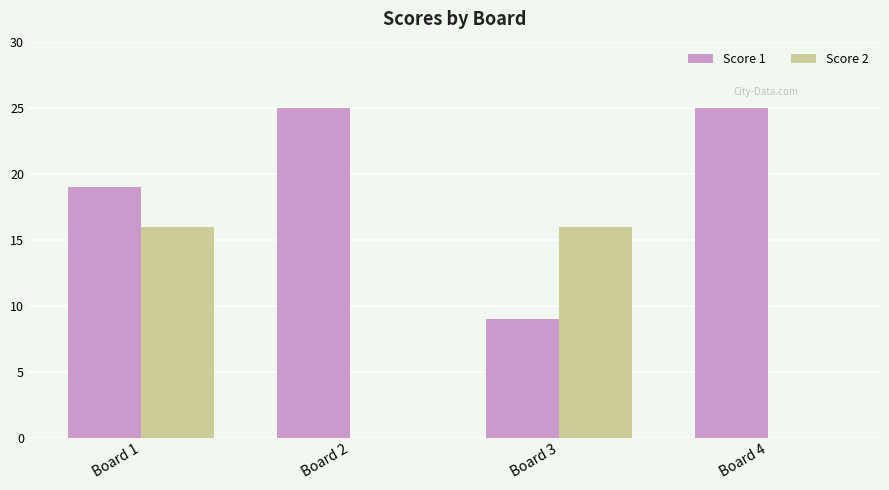

What is the approximate value of Score 1 at Board 2, to the nearest 5?

25